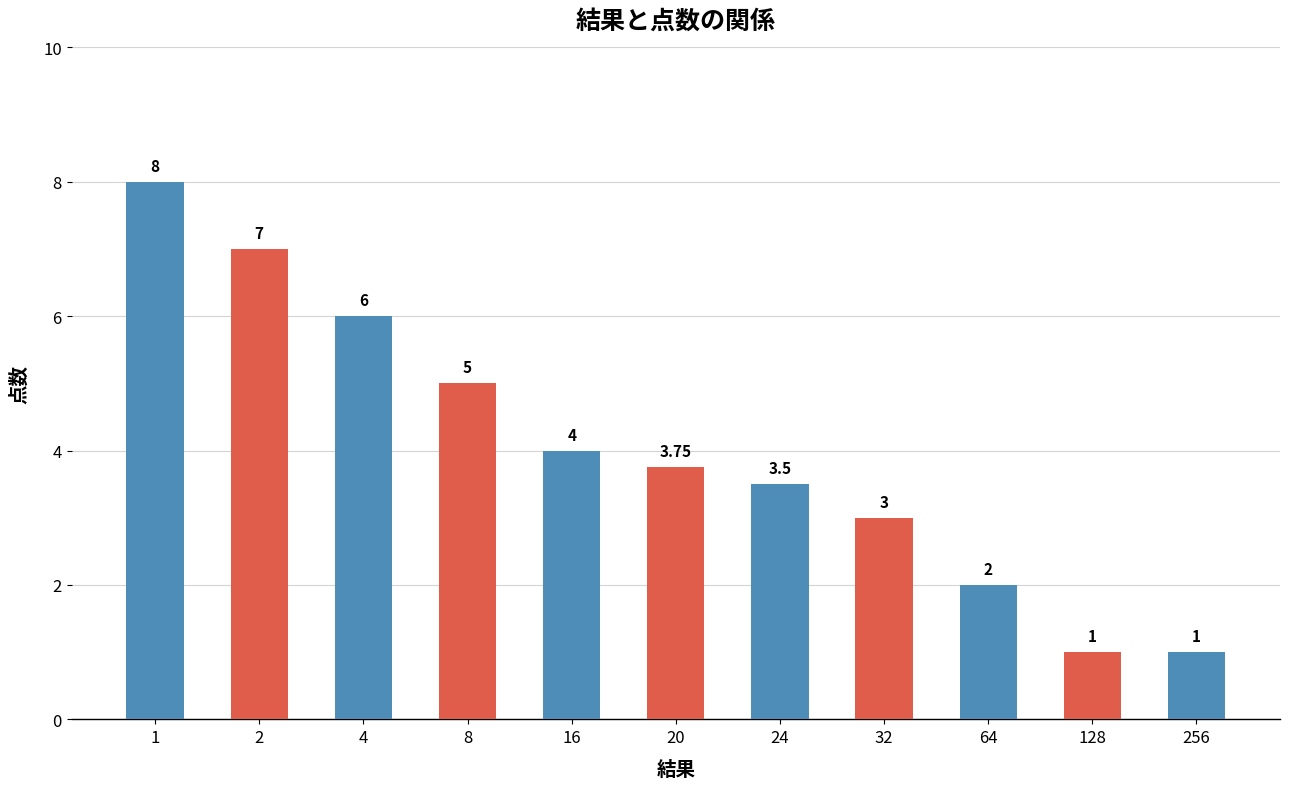

The value at 256 is 1.4. True or false?

False